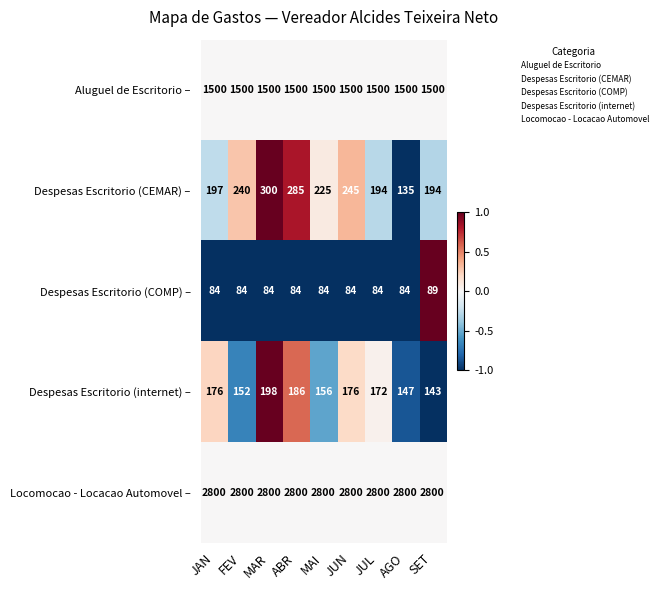

What is the spread (max minus min) of values at JUN?

2716